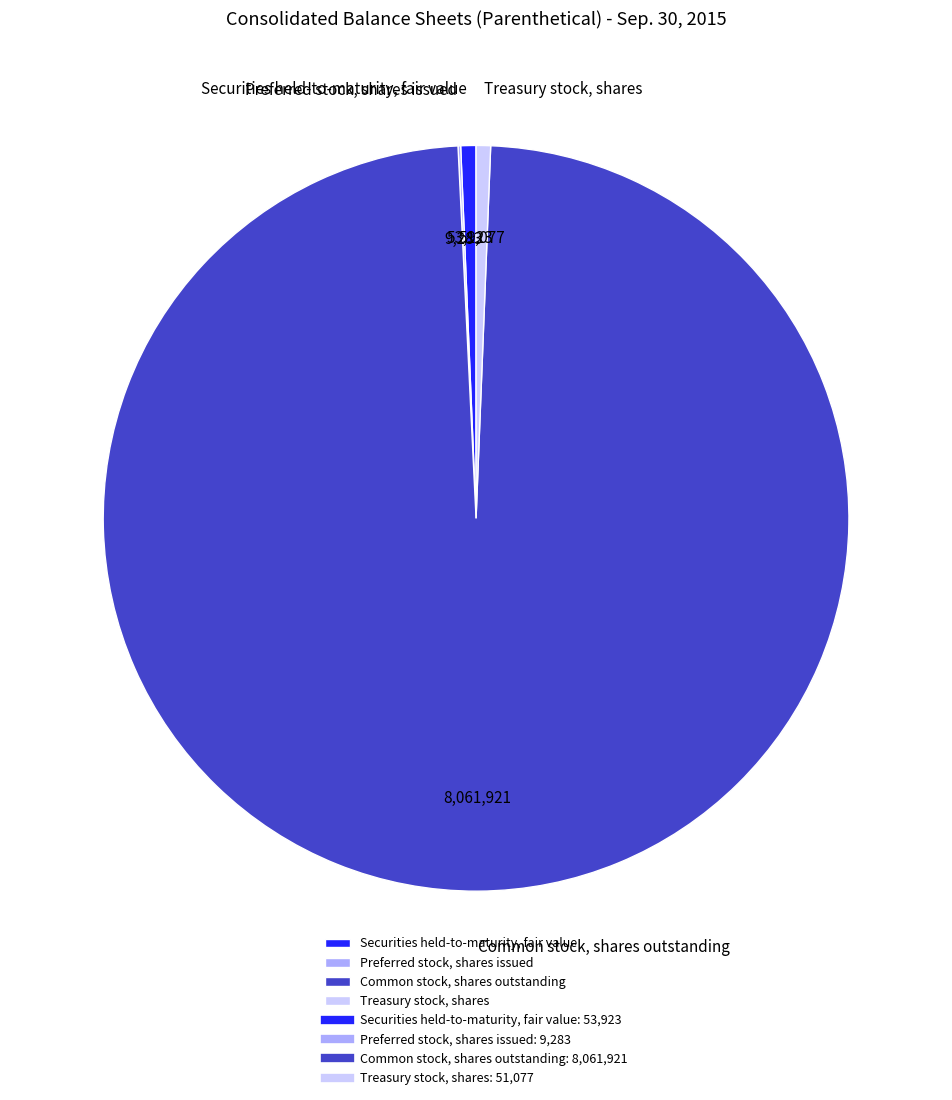

True or false: Common stock, shares outstanding accounts for 89% of the total.

False